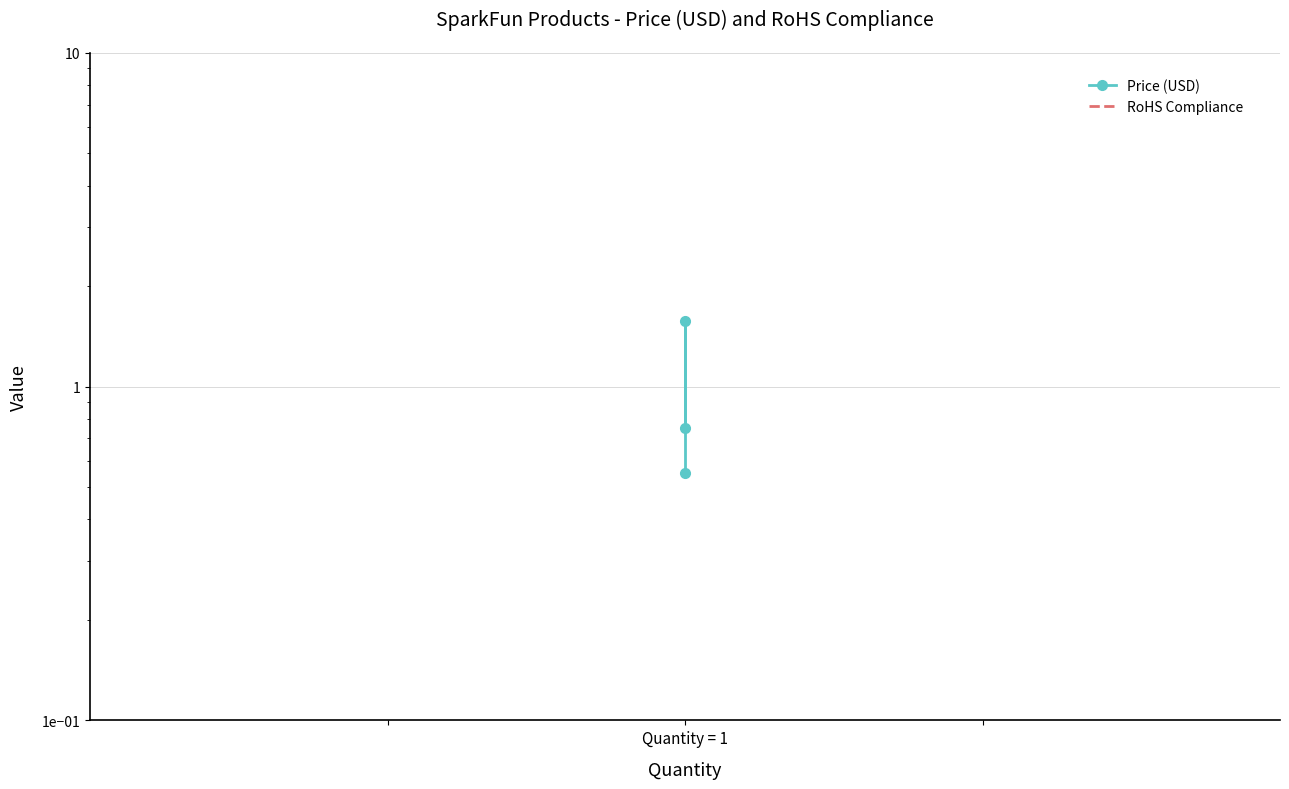

List the series in order of their overall mean, lowest first.

Price (USD), RoHS Compliance